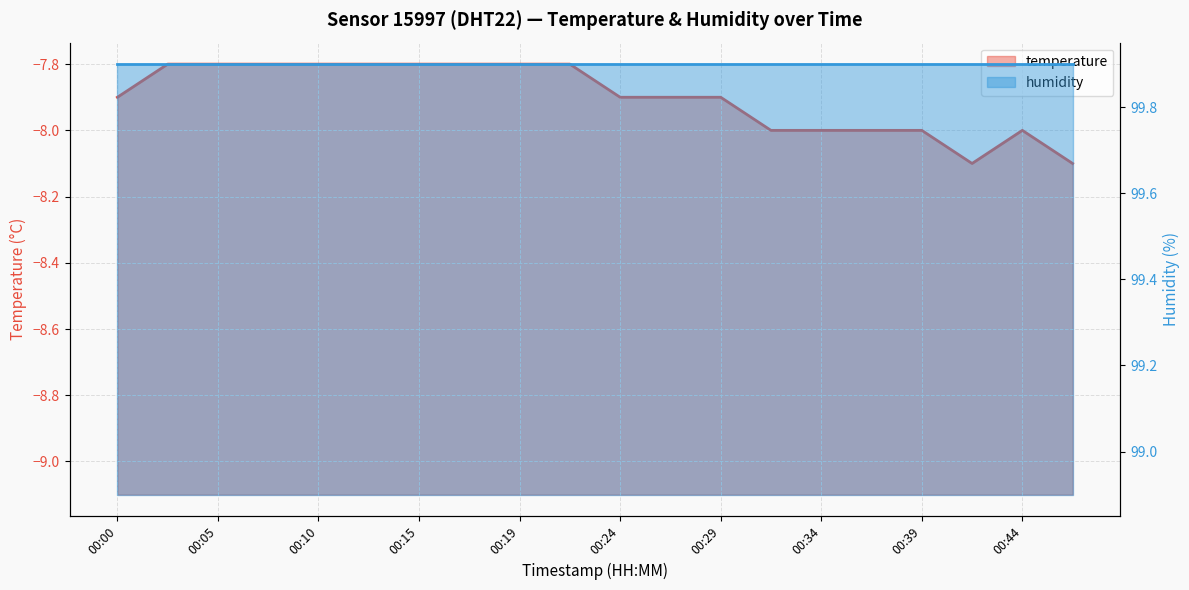

How many points are lower than both their immediate neighbors (excluding endpoints)?

1